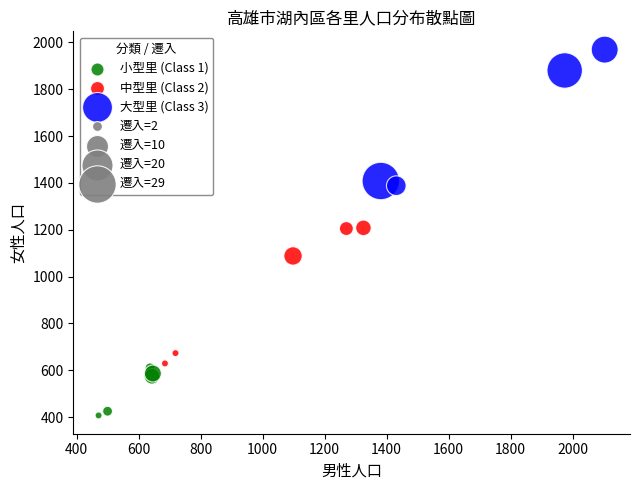

Which series contains the highest Y value?

大型里 (Class 3)